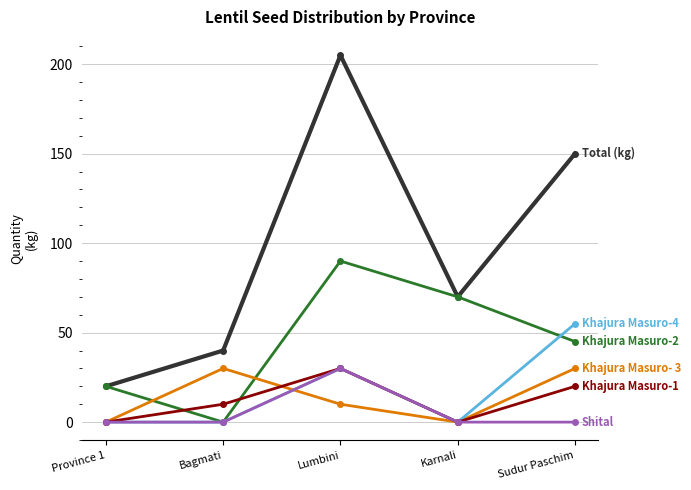

What is the label of the 3rd point from the right?

Lumbini